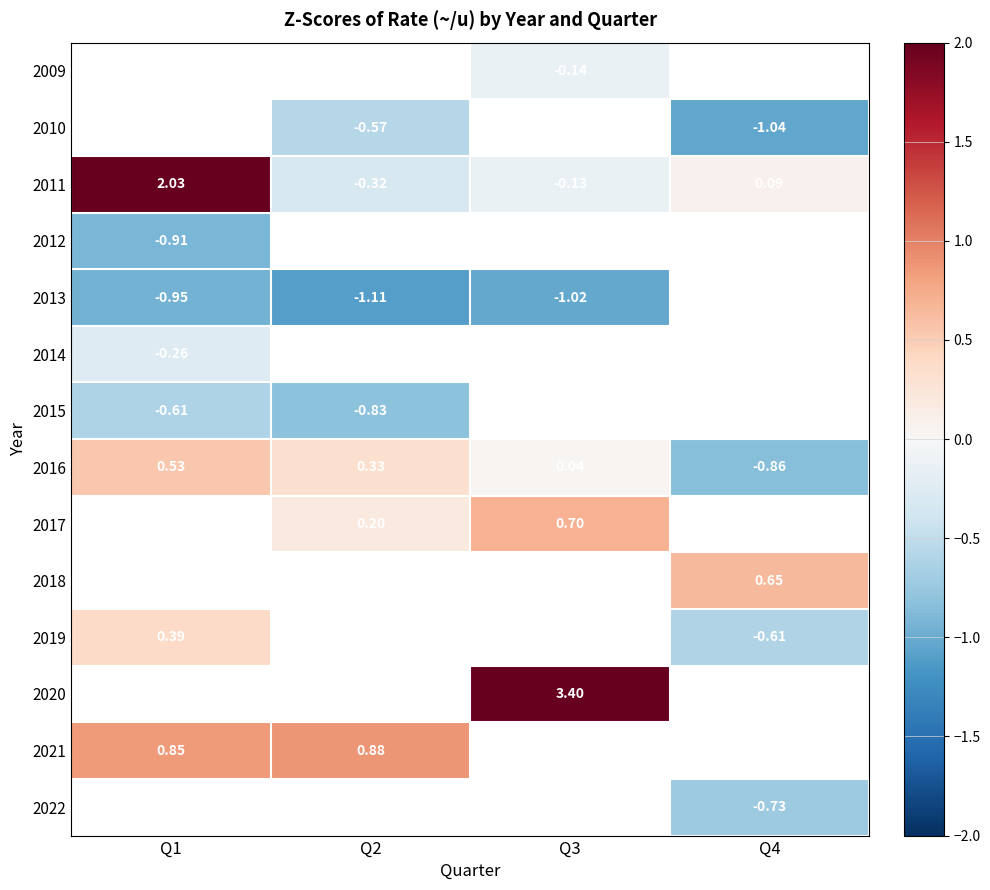

Where does the 2016 series first go above 0?

Q1